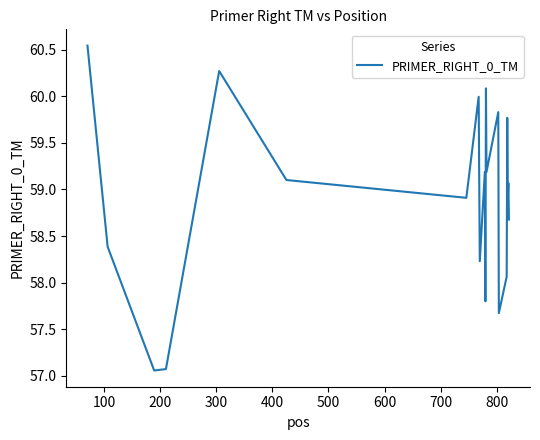

What is the difference between the maximum and minimum values?

3.5